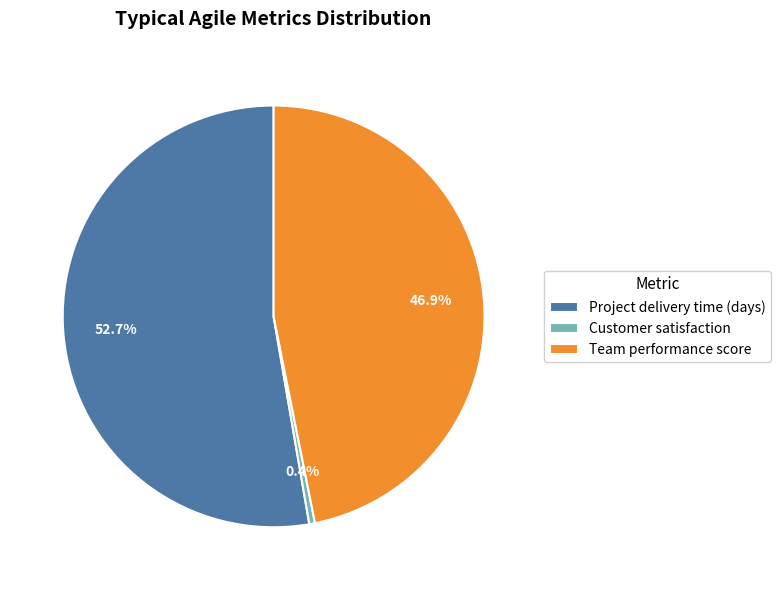

What portion of the pie excludes Customer satisfaction?

99.6%